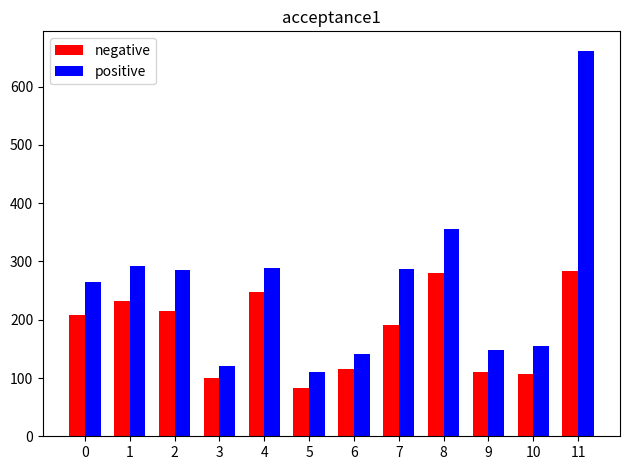

The value of positive at 9 is 60.2. True or false?

False